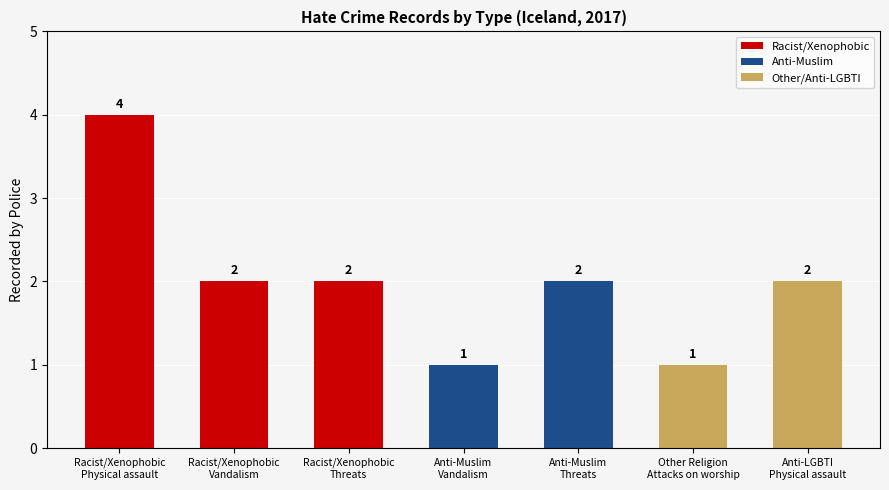

How many values are between 1 and 2?

6